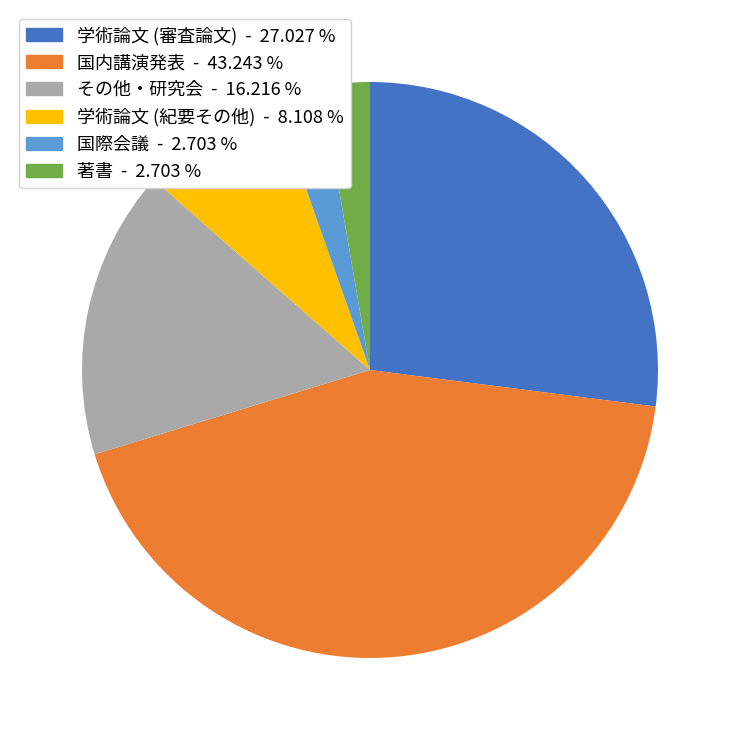

Count the number of slices in the pie.

6